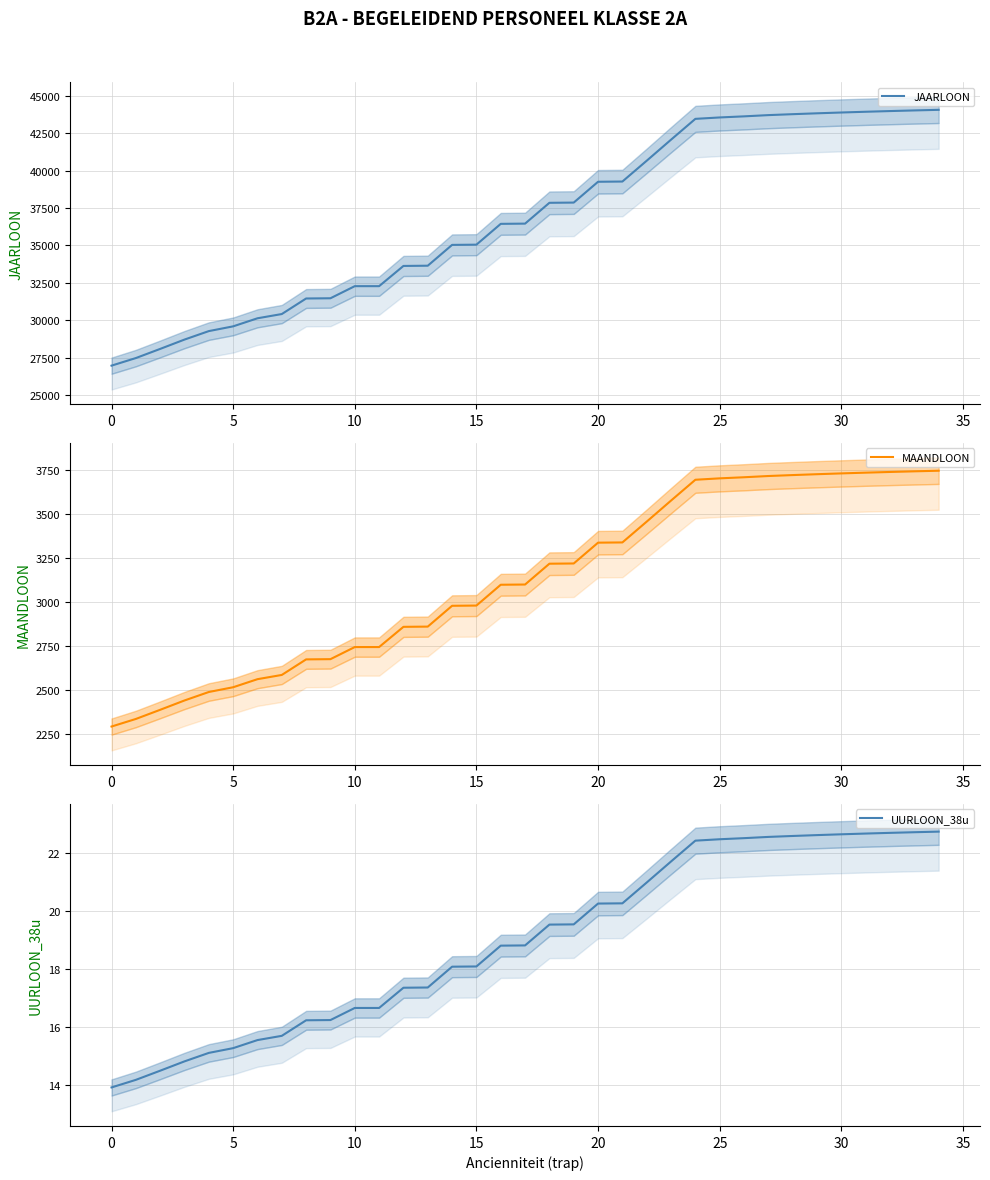

What is the sum of all UURLOON_38u values?

664.3